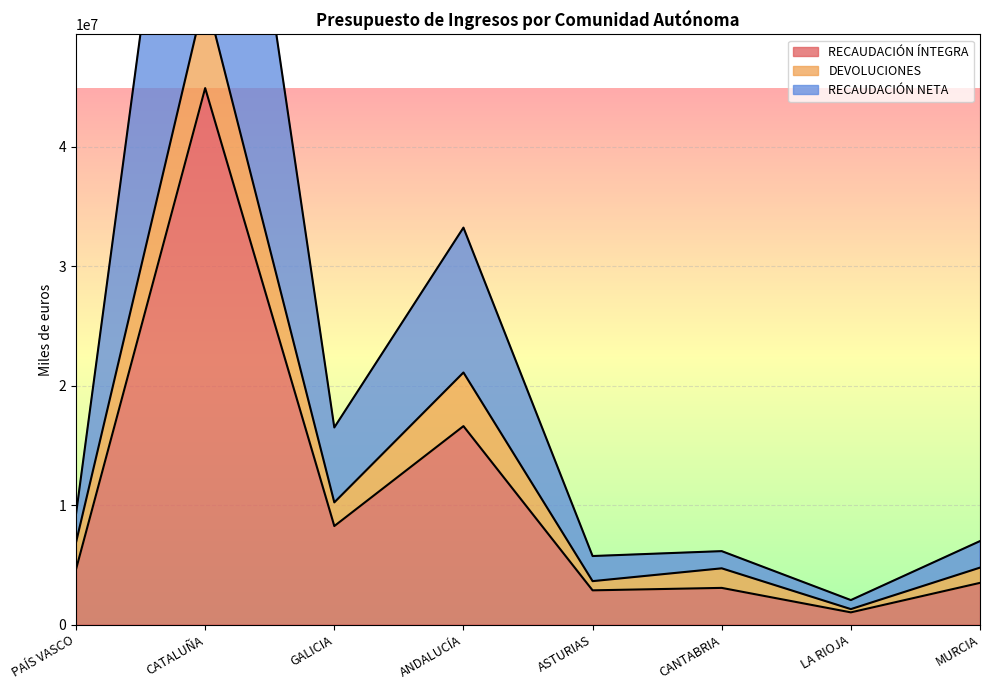

Rank the categories by RECAUDACIÓN ÍNTEGRA value from lowest to highest.

LA RIOJA, ASTURIAS, CANTABRIA, MURCIA, PAÍS VASCO, GALICIA, ANDALUCÍA, CATALUÑA